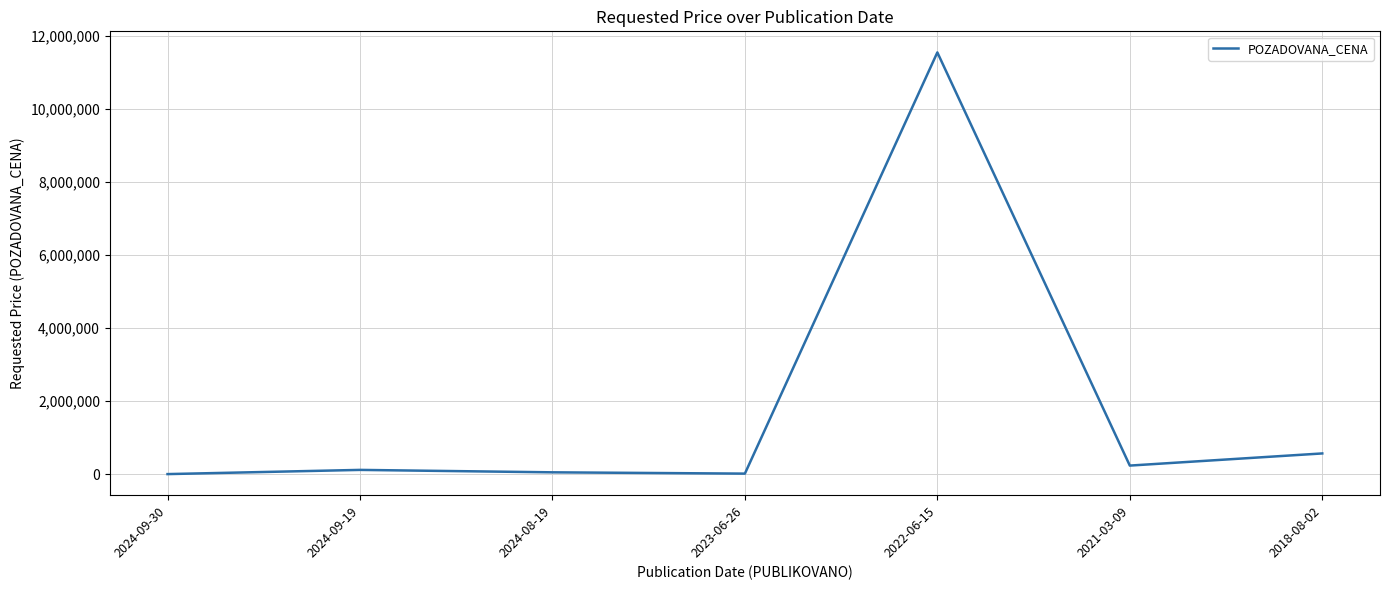

True or false: the data has more than 2 interior local peaks.

False